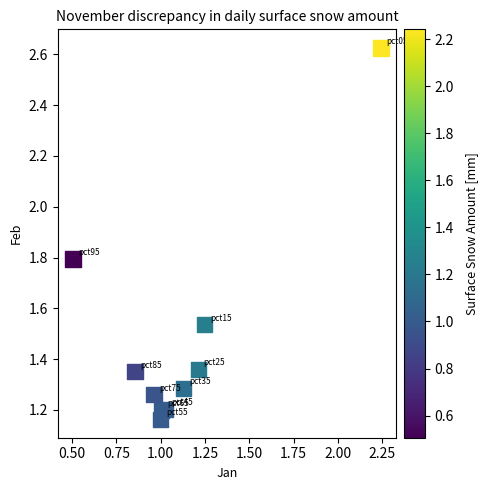

What is the average X value?

1.1